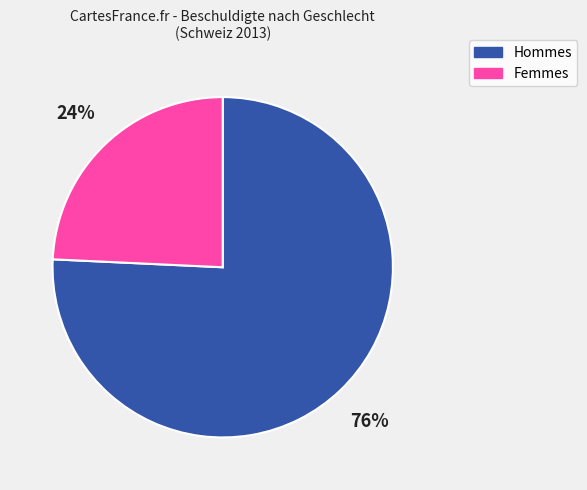

To the nearest percent, what is the average slice percentage?

50%